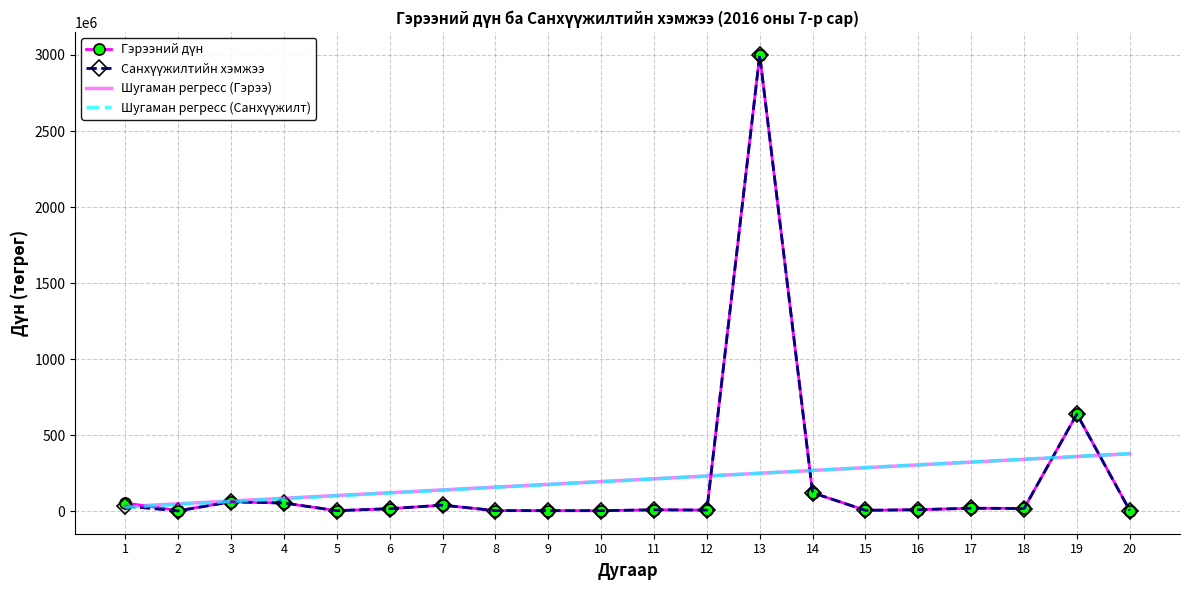

What is the maximum value shown in the chart?

3000103777.0